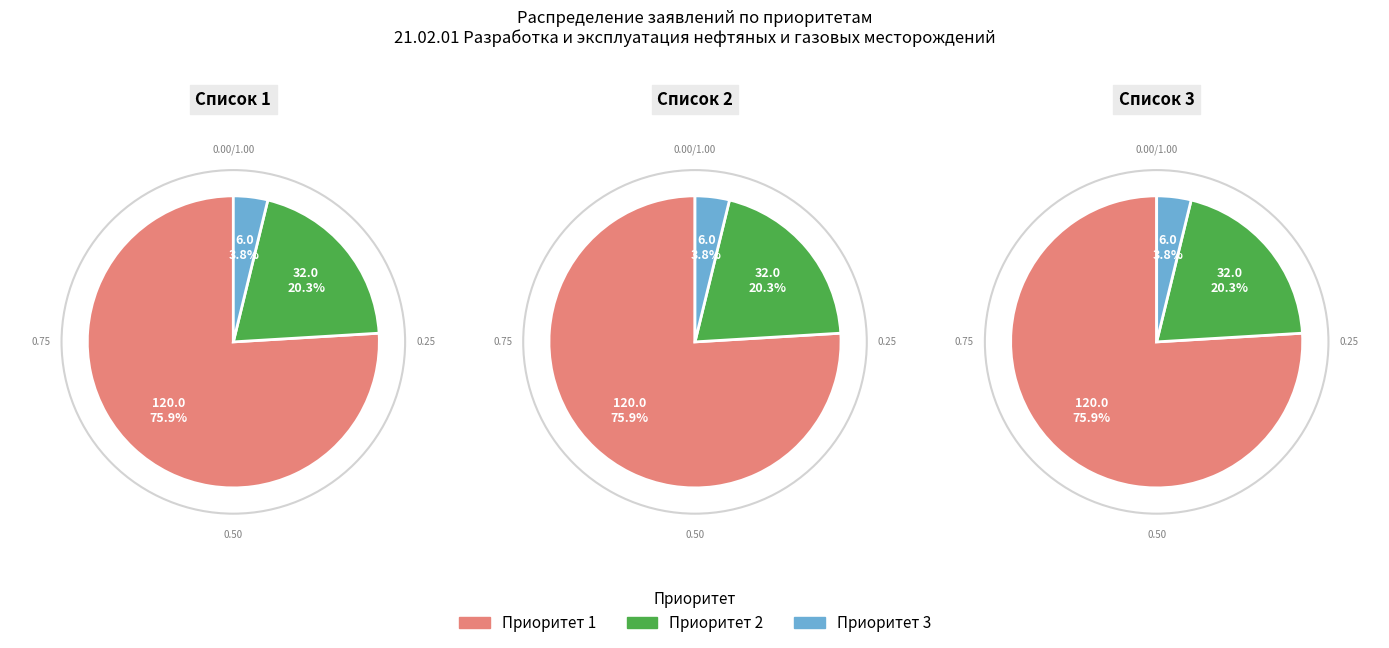

Which has a higher value, Приоритет 1 or Приоритет 2?

Приоритет 1